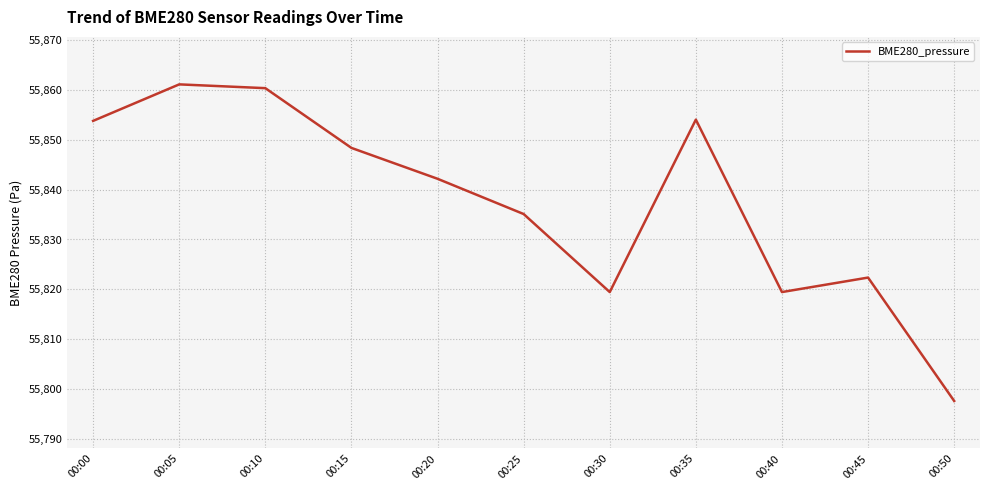

The value at 00:20 is 55842.2. True or false?

True